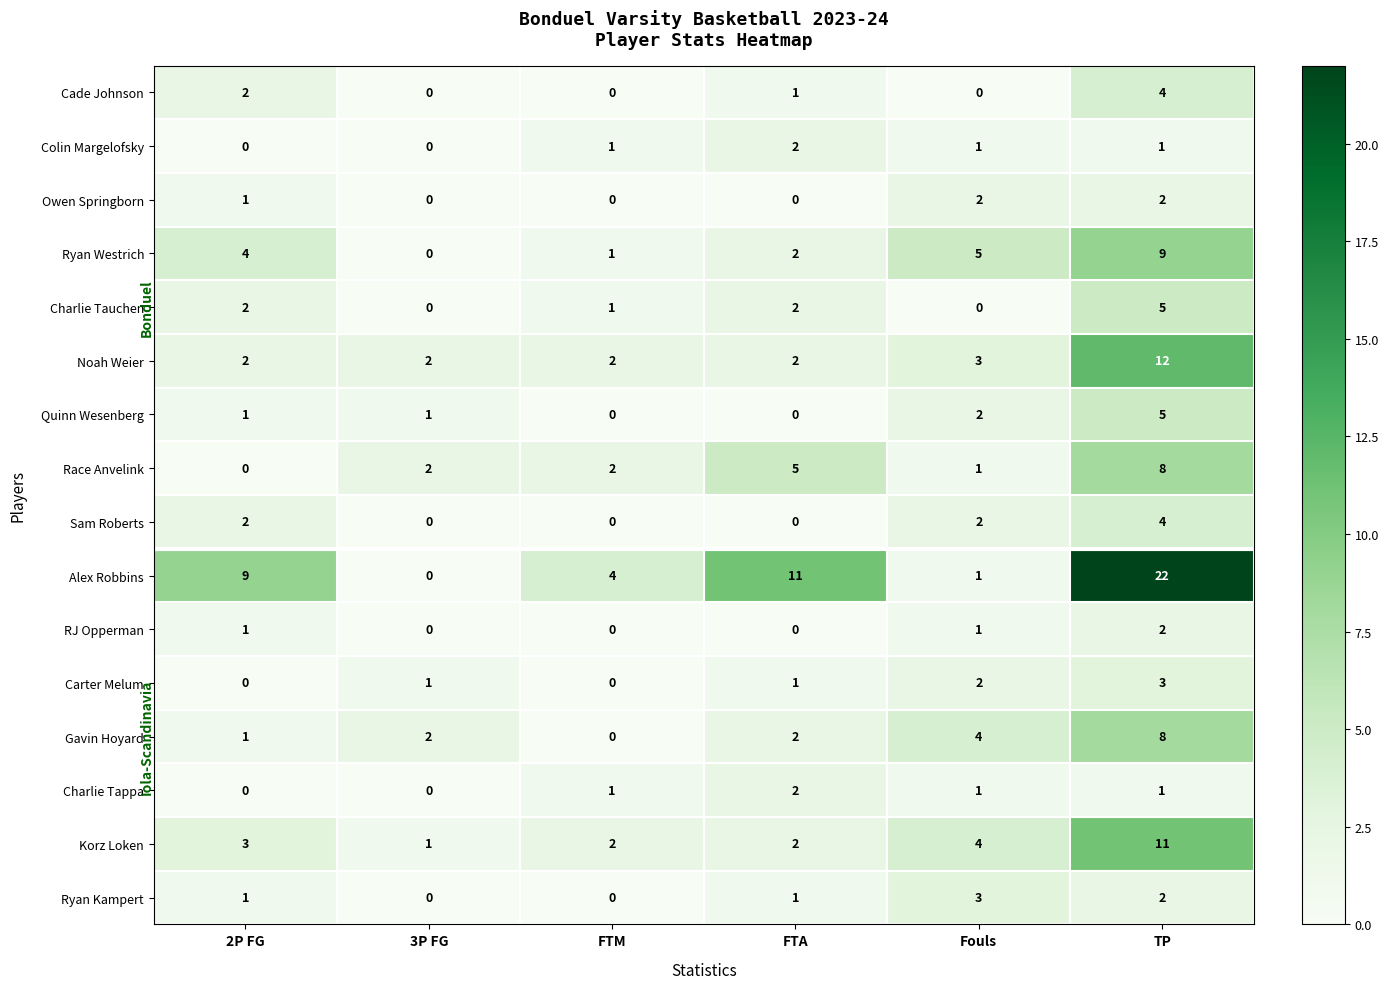

What is the sum of all Korz Loken values?

23